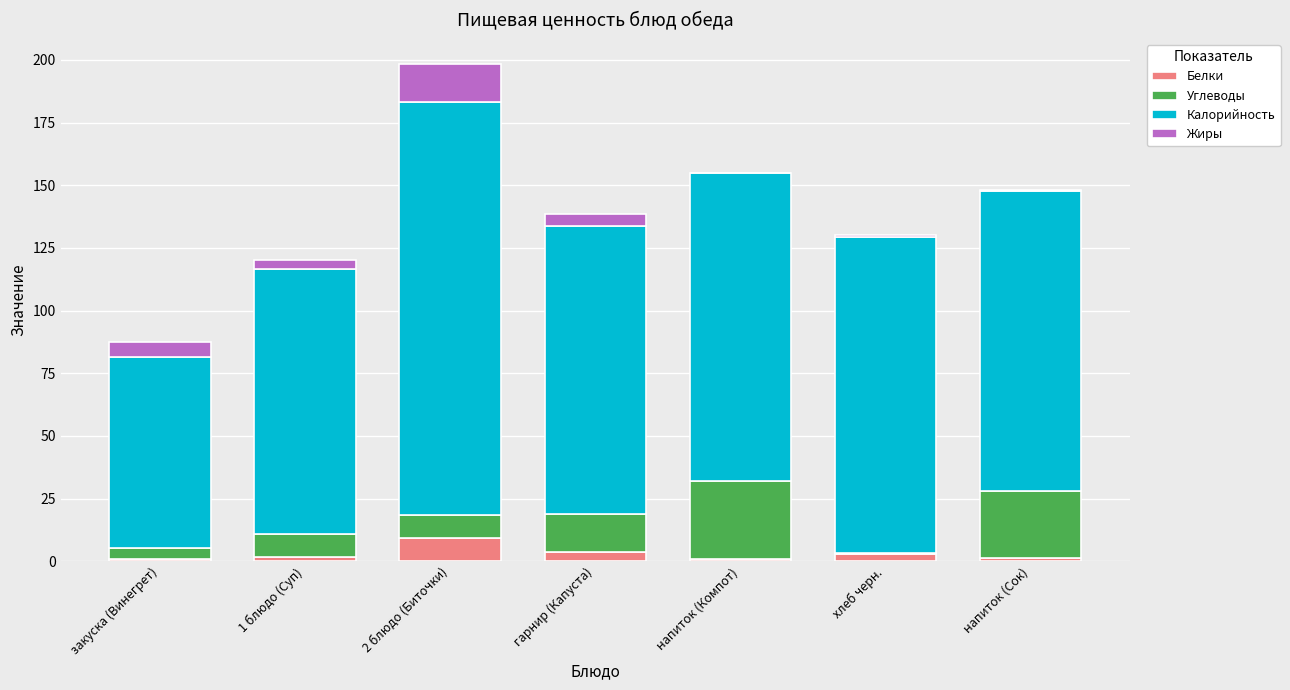

How many series are shown in this chart?

4